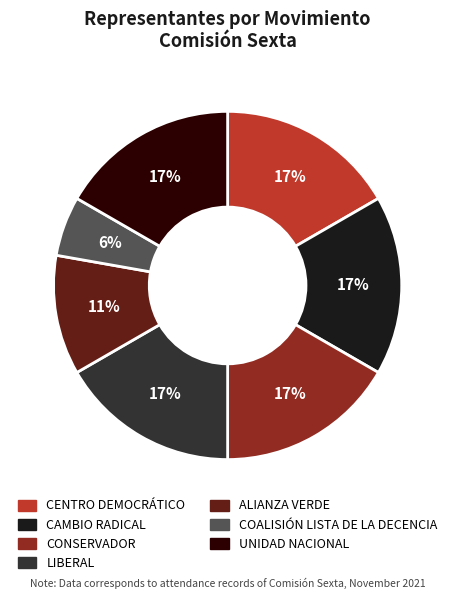

To the nearest percent, what is the difference between the largest and smallest slice percentages?

11%